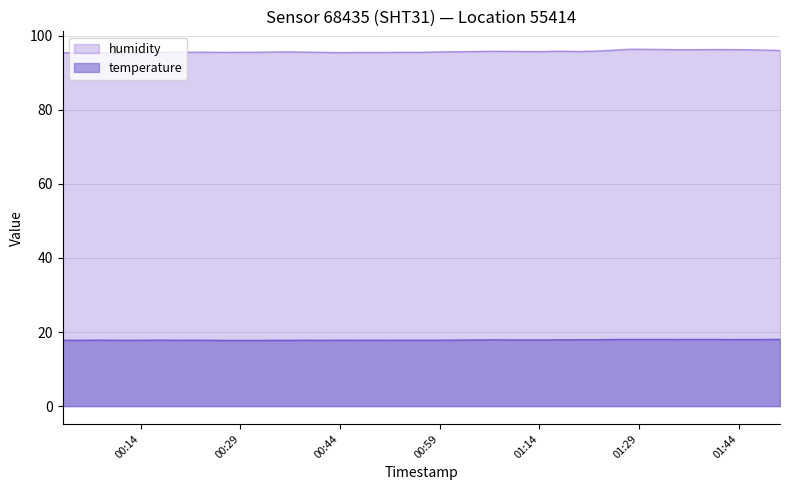

List the series in order of their peak value, lowest first.

temperature, humidity